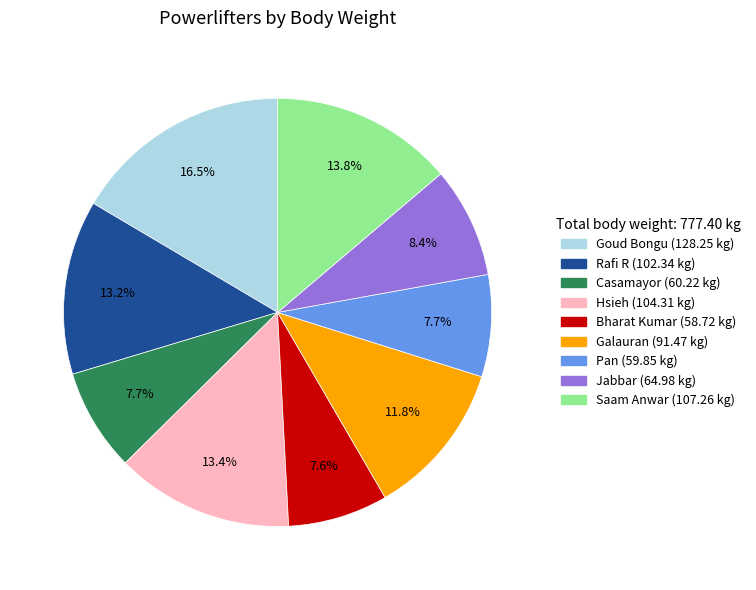

What is the largest slice in the pie chart?

Goud Bongu